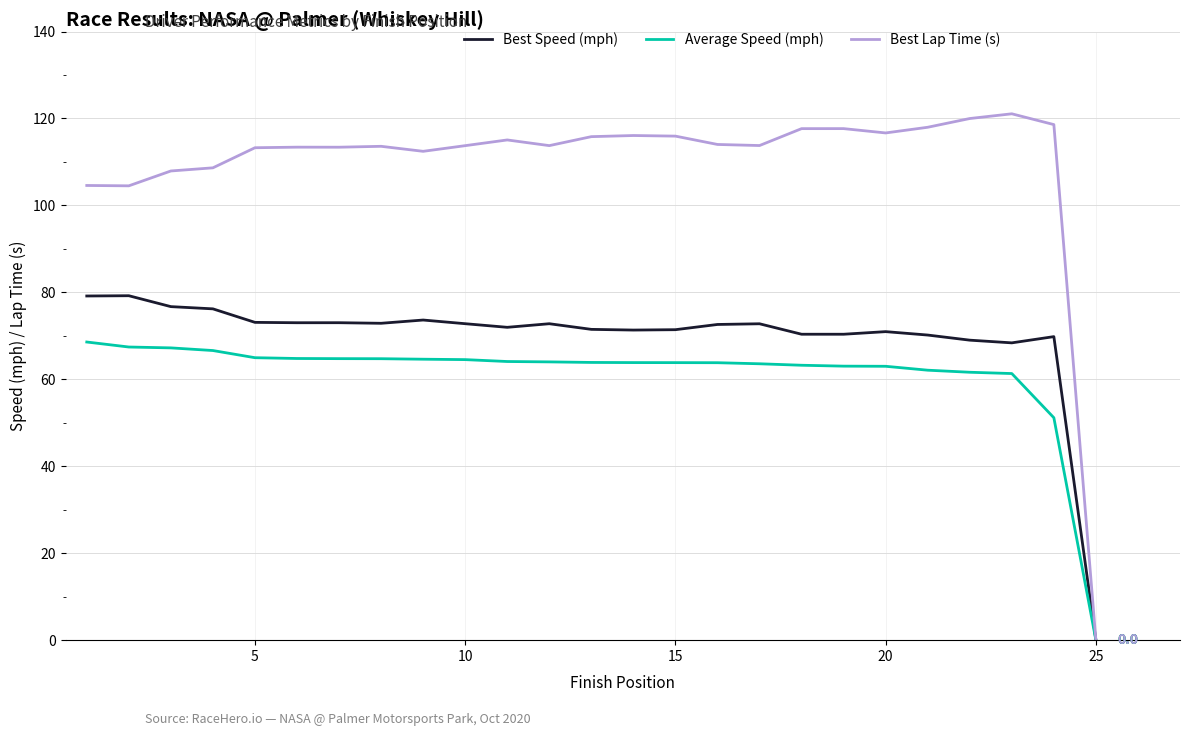

At how many categories does at least one series exceed 48?

24